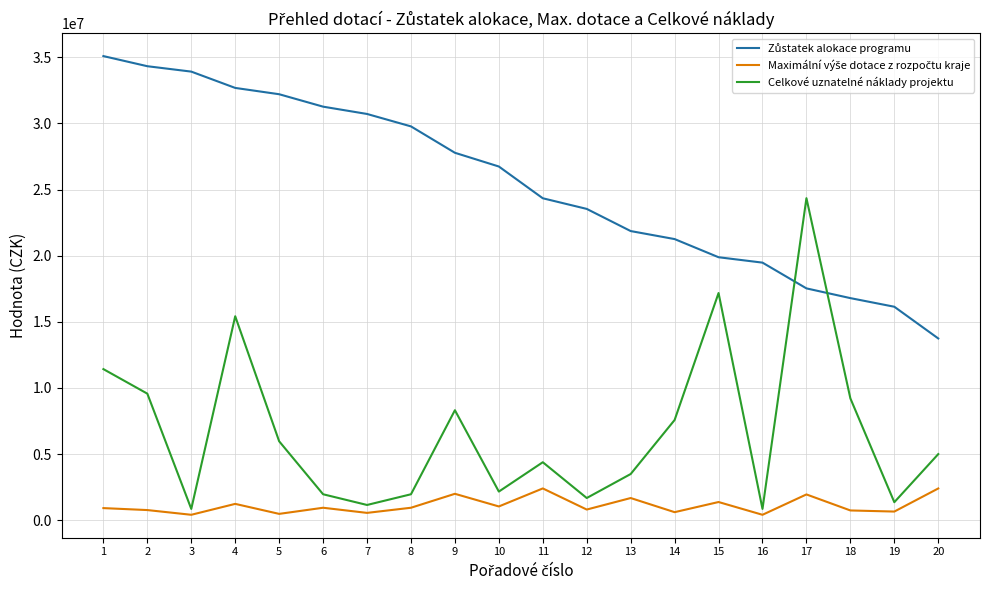

What is the spread (max minus min) of values at 20?

11341000